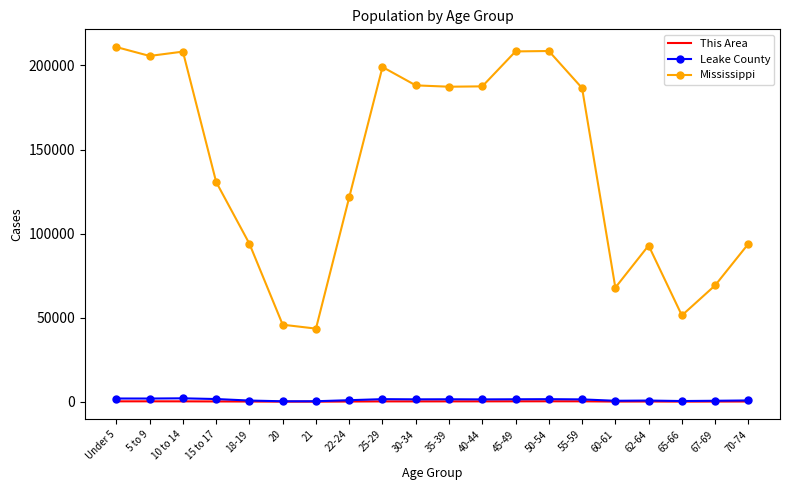

True or false: Leake County and Mississippi cross at least once.

False